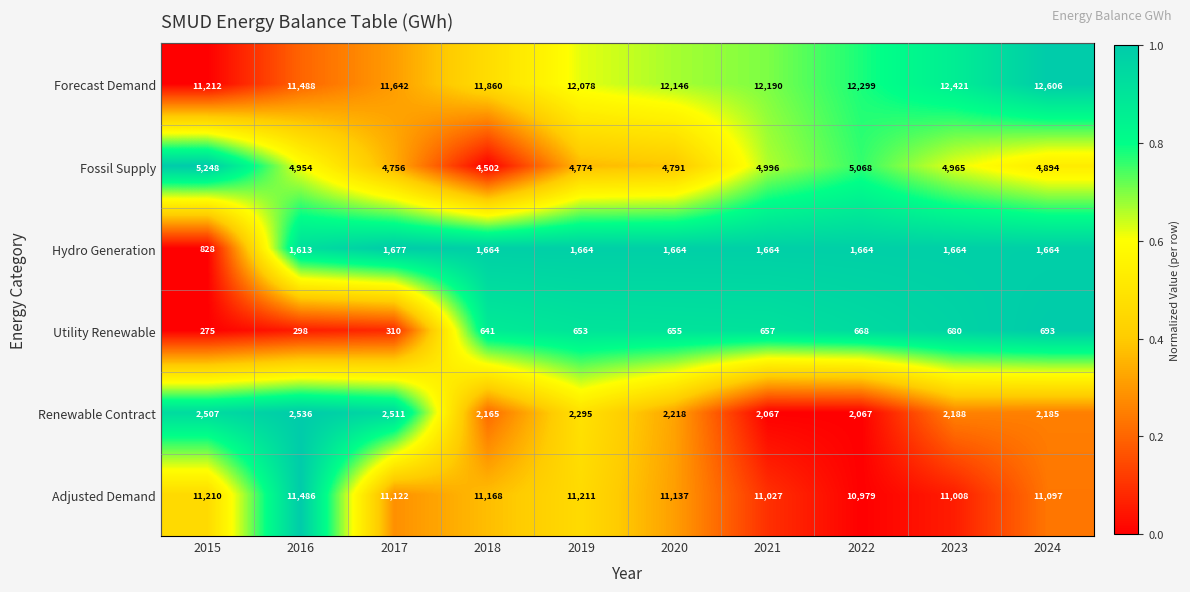

The Hydro Generation series shows 2475 at 2018. True or false?

False